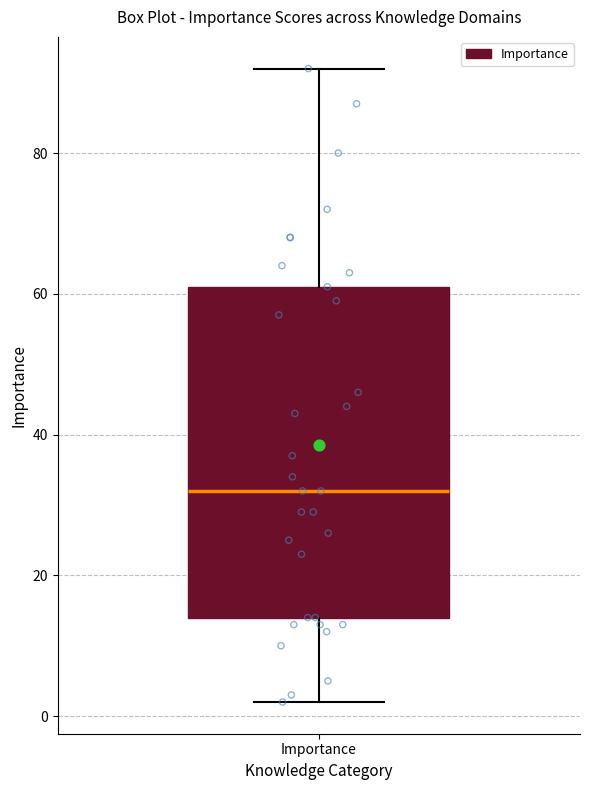

Transcribe this box plot: give where the median line is, the range the box spans, and where the two whiskers end, as read against the y-axis. The values are not printed on the chart, so give them approximately, as read against the axis.

median 32, box 14 to 62, whiskers 2 to 92